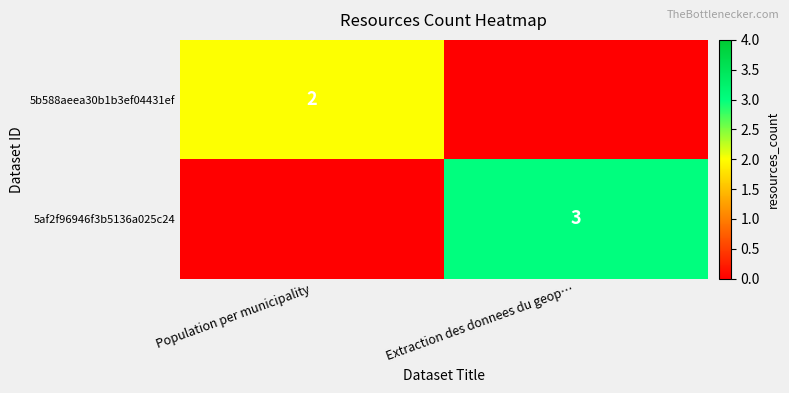

True or false: 5af2f96946f3b5136a025c24 has a value of 5 at Extraction des donnees du geop….

False